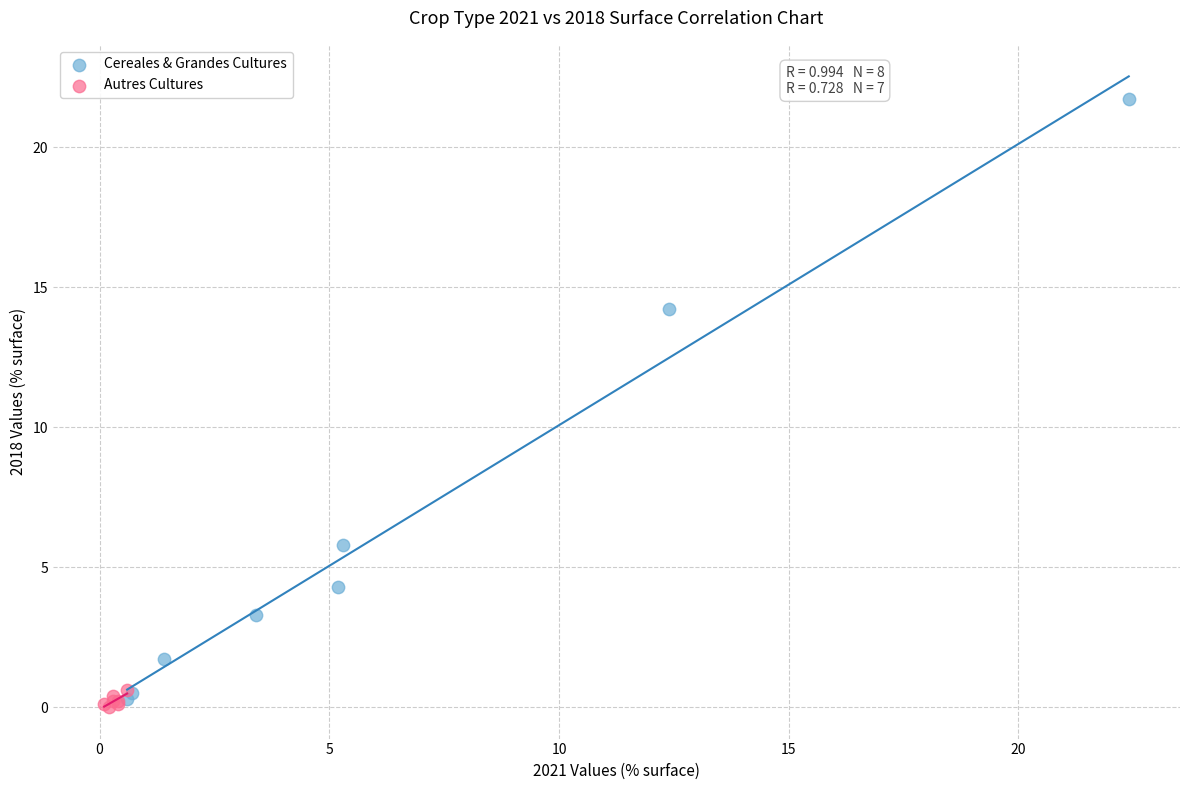

Which series contains the highest Y value?

Cereales & Grandes Cultures